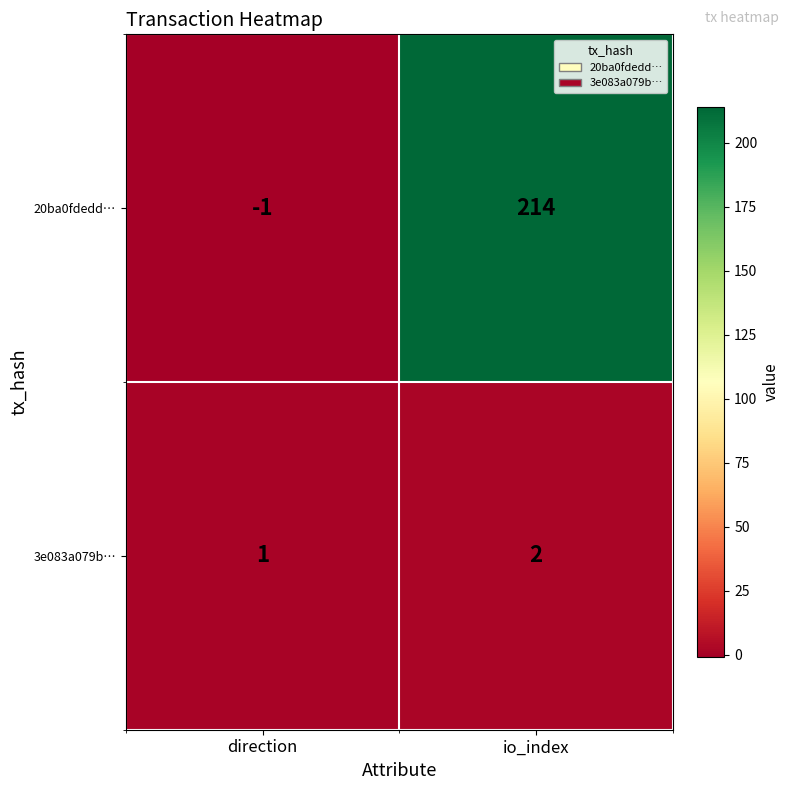

Reading left to right, list all the values displayed in this chart.

20ba0fdedd…: -1	214
3e083a079b…: 1	2